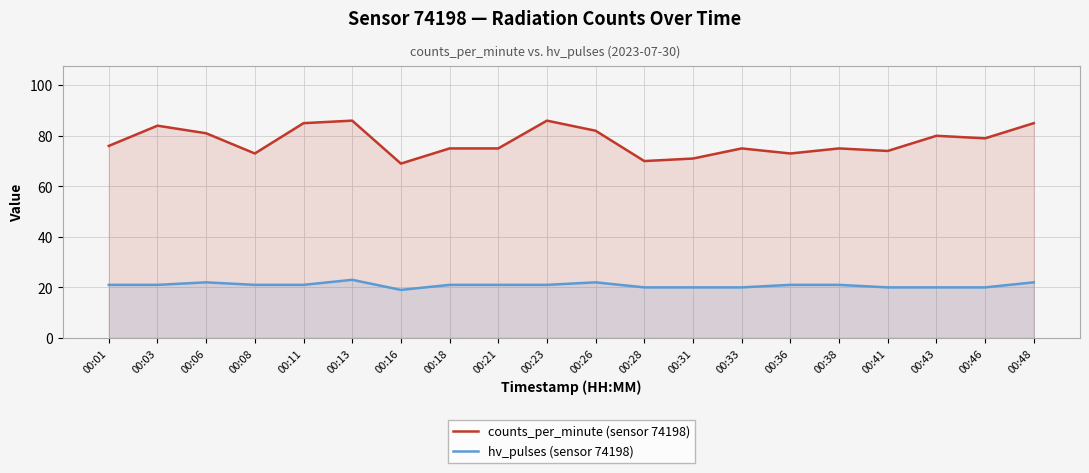

What is the value of the counts_per_minute (sensor 74198) point at the 9th from the left?

75